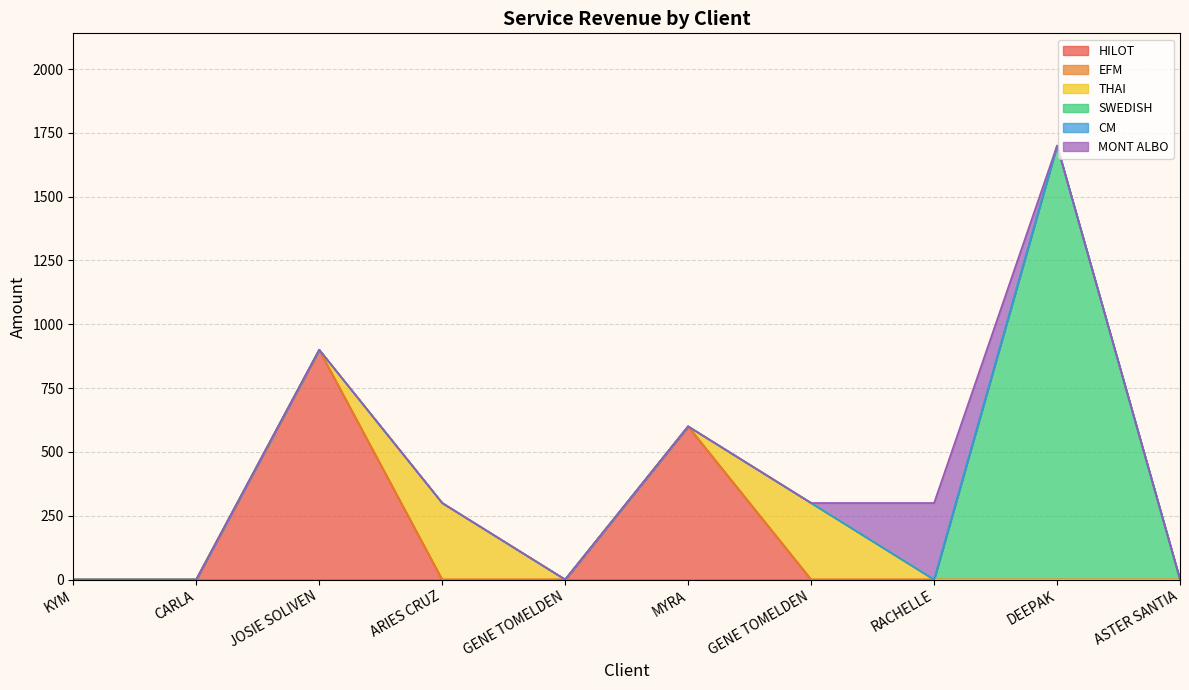

Reading left to right, what are all the values shown in this chart?

HILOT: KYM=0	CARLA=0	JOSIE SOLIVEN=900	ARIES CRUZ=0	GENE TOMELDEN=0	MYRA=600	GENE TOMELDEN=0	RACHELLE=0	DEEPAK=0	ASTER SANTIA=0
EFM: KYM=0	CARLA=0	JOSIE SOLIVEN=0	ARIES CRUZ=0	GENE TOMELDEN=0	MYRA=0	GENE TOMELDEN=0	RACHELLE=0	DEEPAK=0	ASTER SANTIA=0
THAI: KYM=0	CARLA=0	JOSIE SOLIVEN=0	ARIES CRUZ=300	GENE TOMELDEN=0	MYRA=0	GENE TOMELDEN=300	RACHELLE=0	DEEPAK=0	ASTER SANTIA=0
SWEDISH: KYM=0	CARLA=0	JOSIE SOLIVEN=0	ARIES CRUZ=0	GENE TOMELDEN=0	MYRA=0	GENE TOMELDEN=0	RACHELLE=0	DEEPAK=1700	ASTER SANTIA=0
CM: KYM=0	CARLA=0	JOSIE SOLIVEN=0	ARIES CRUZ=0	GENE TOMELDEN=0	MYRA=0	GENE TOMELDEN=0	RACHELLE=0	DEEPAK=0	ASTER SANTIA=0
MONT ALBO: KYM=0	CARLA=0	JOSIE SOLIVEN=0	ARIES CRUZ=0	GENE TOMELDEN=0	MYRA=0	GENE TOMELDEN=0	RACHELLE=300	DEEPAK=0	ASTER SANTIA=0